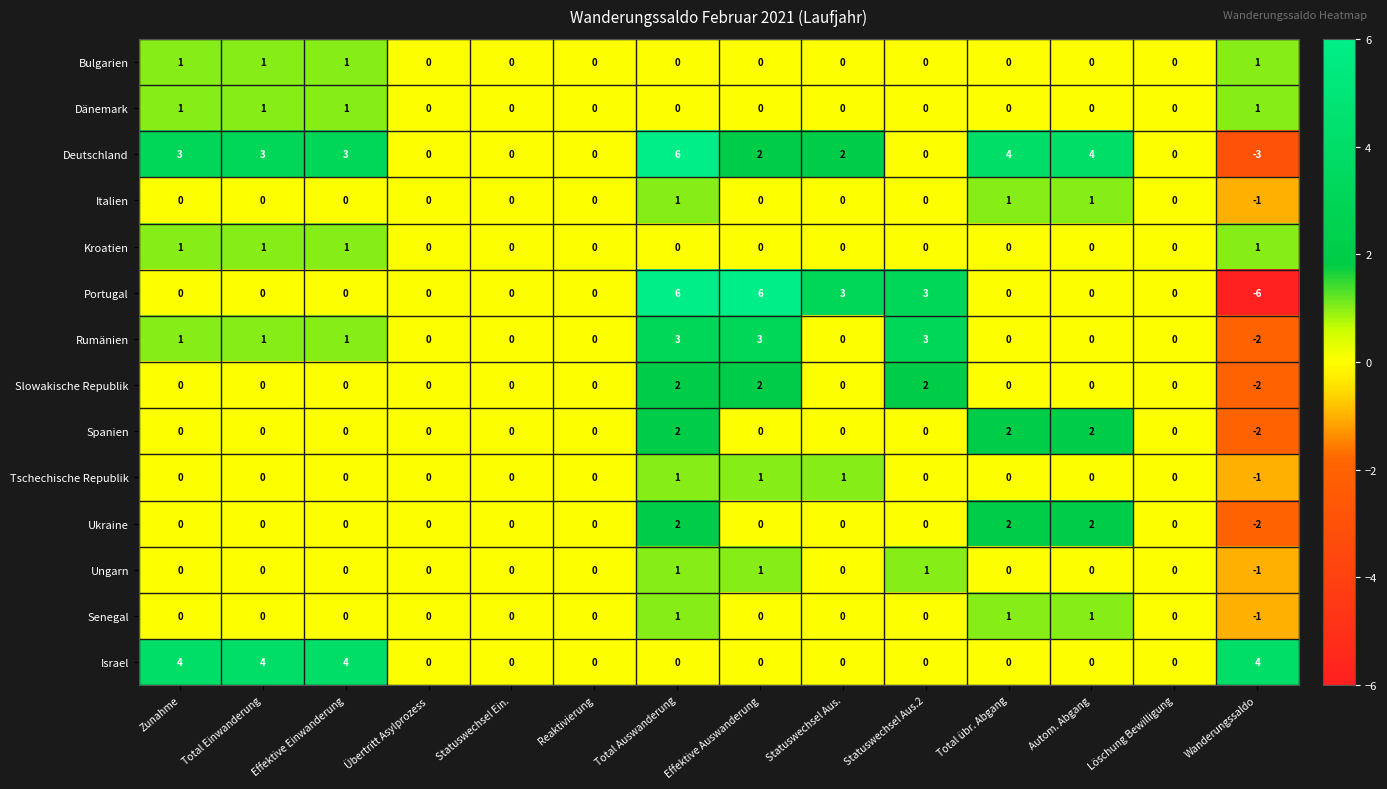

Which label corresponds to the smallest value in the chart?

Wanderungssaldo